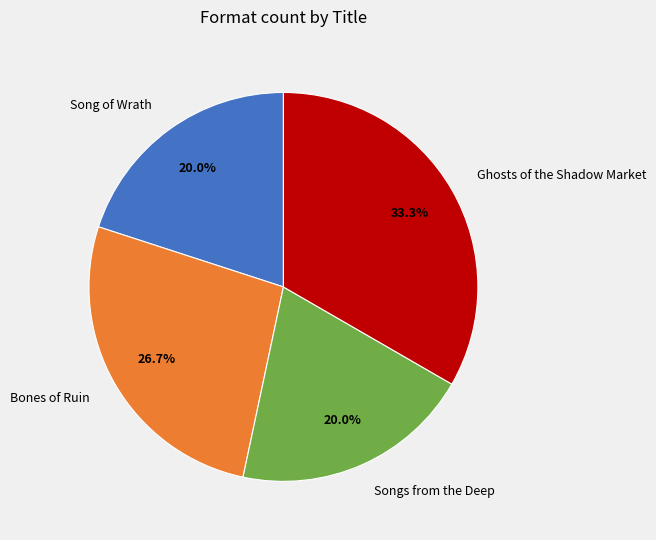

How much of the chart is everything except Songs from the Deep?

80.0%